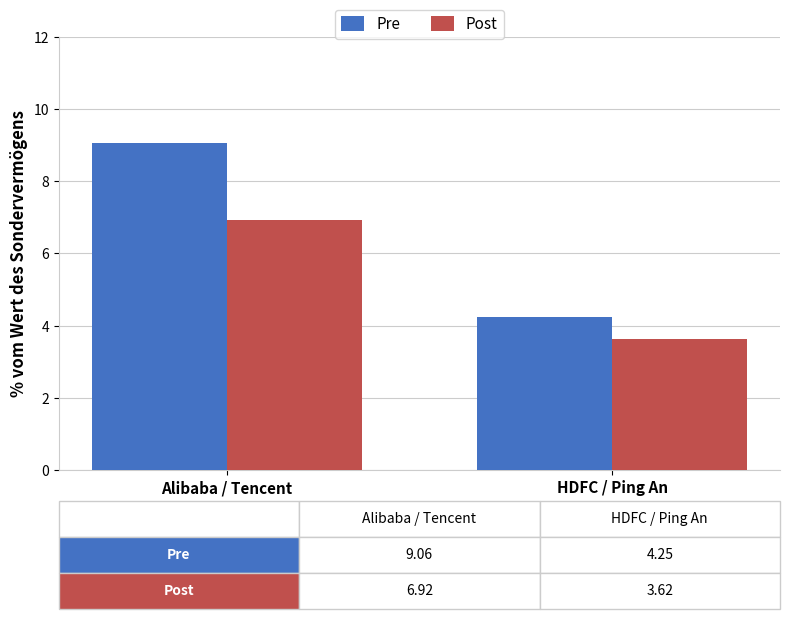

Read the Post value at HDFC / Ping An.

3.6